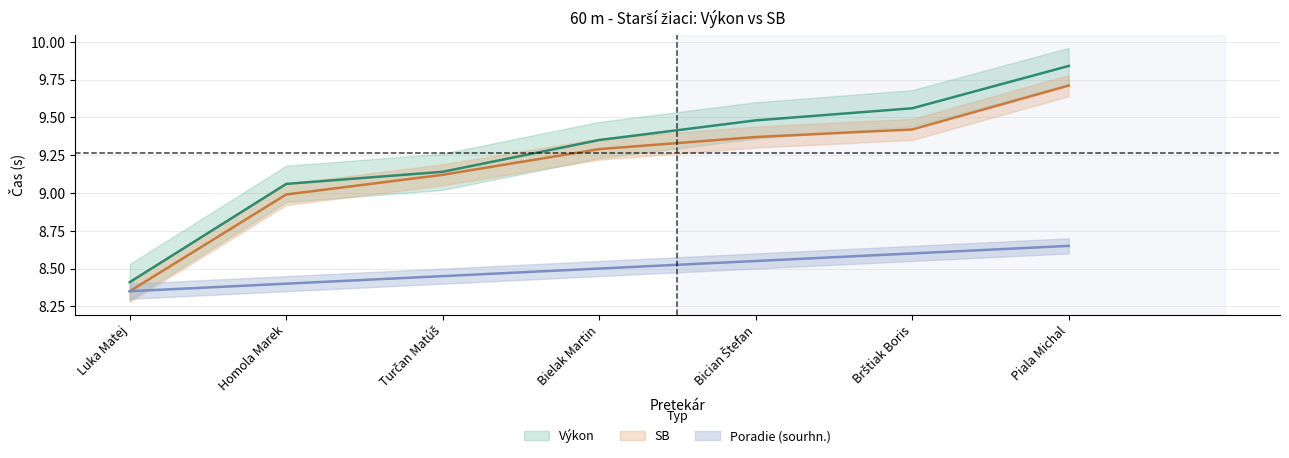

What is the average value of the SB series?

9.2